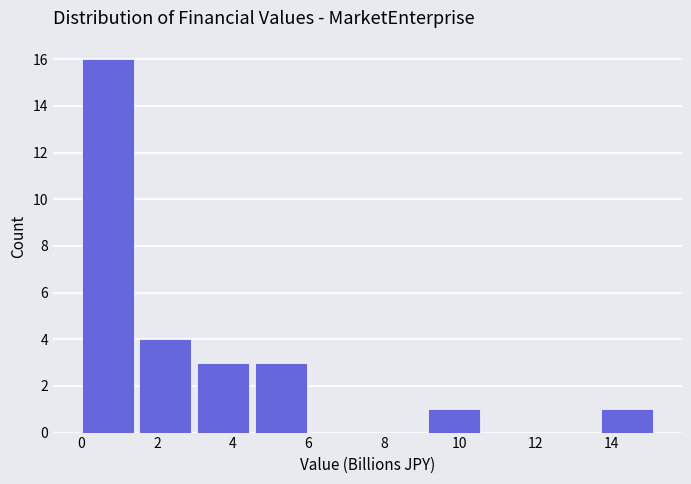

Which range on the x-axis has the tallest bar?

0.0 to 1.6